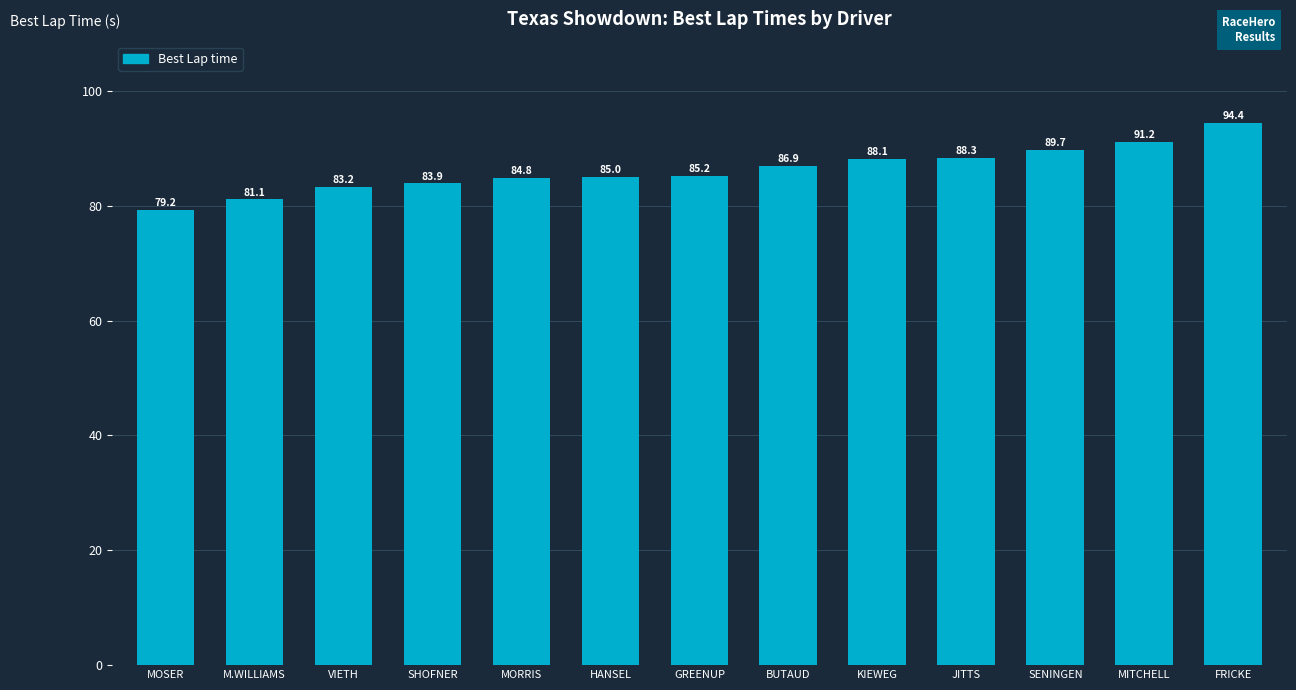

Which has a higher value, FRICKE or VIETH?

FRICKE